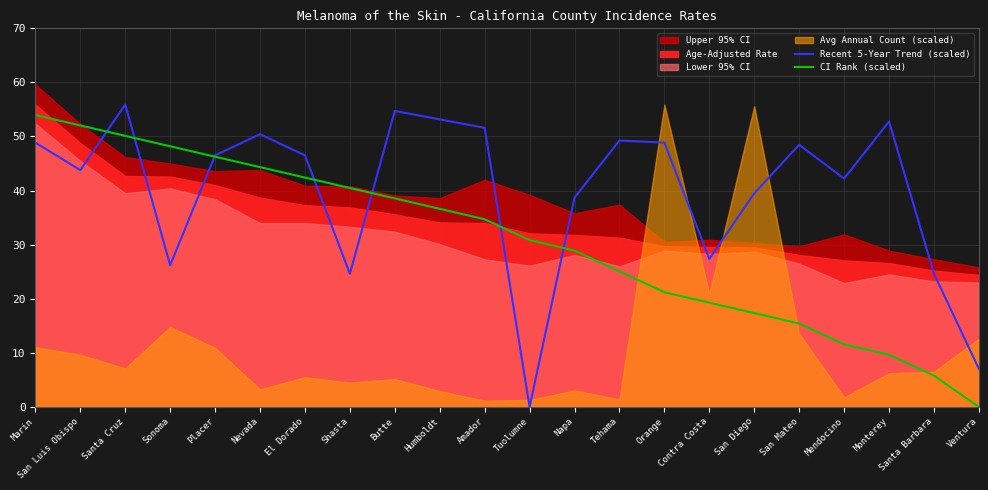

What is the highest value of the Recent 5-Year Trend (scaled) series?

55.9